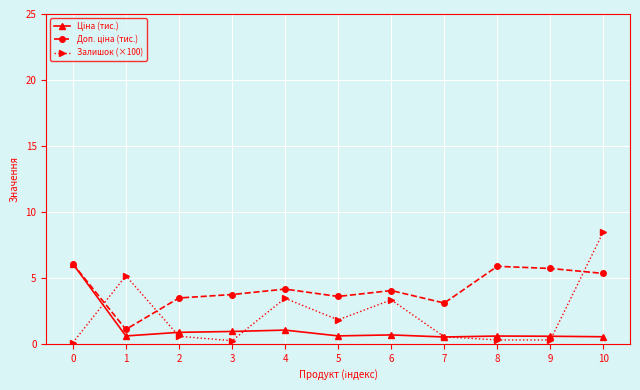

What is the spread (max minus min) of values at 7?

2.6